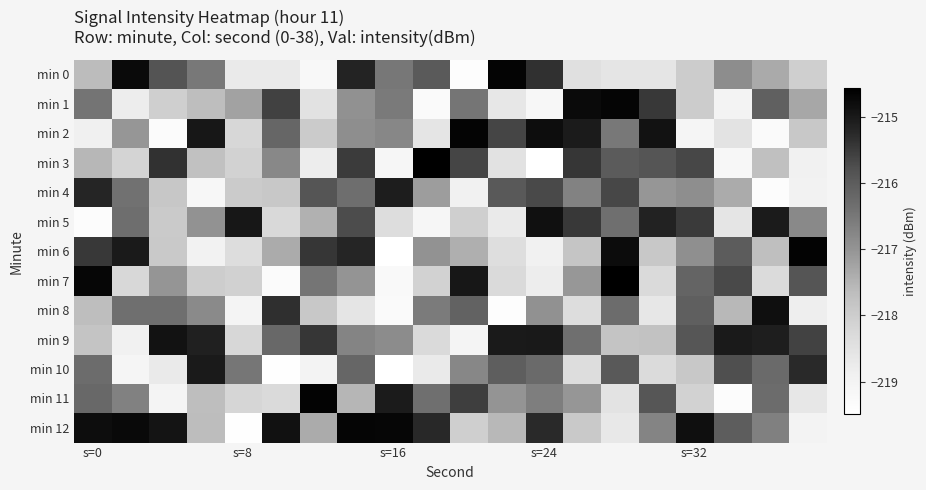

What is the minimum value shown in the chart?

-219.5